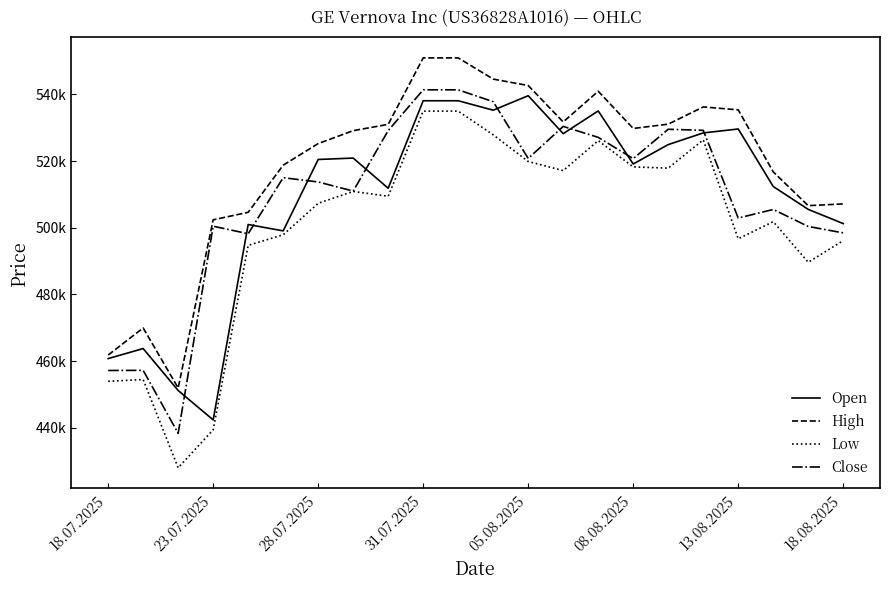

Which series has the widest spread of values?

Low